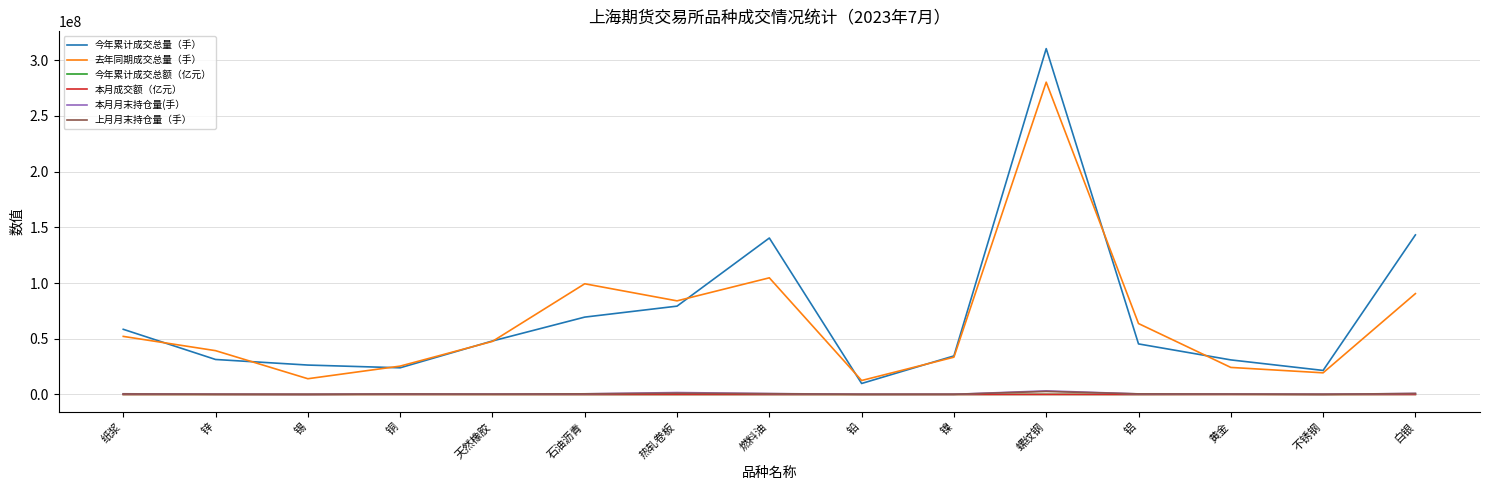

Which category has the highest value across all series?

螺纹钢